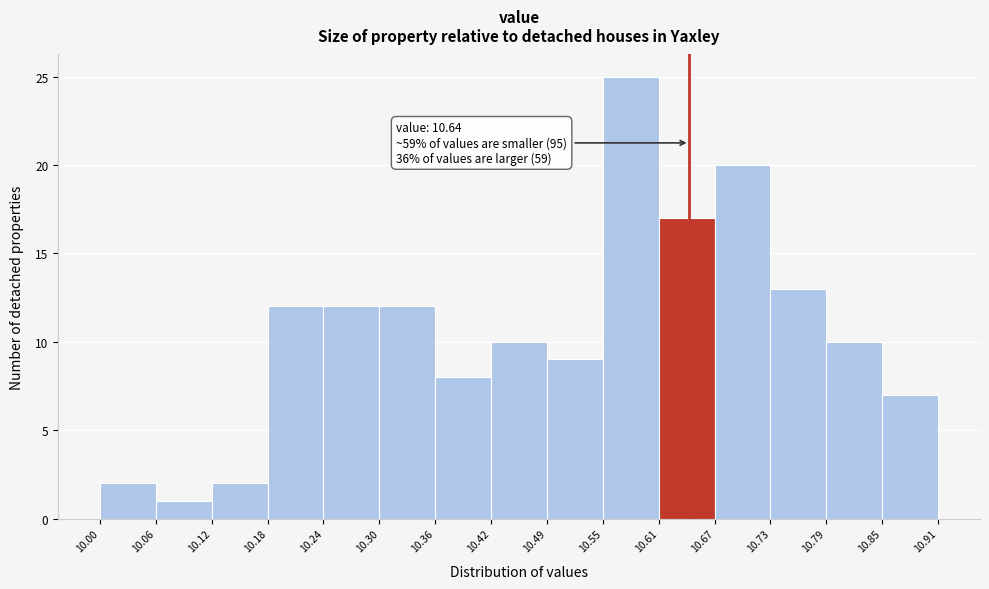

Over which range of the x-axis is the bar tallest?

10.55 to 10.61